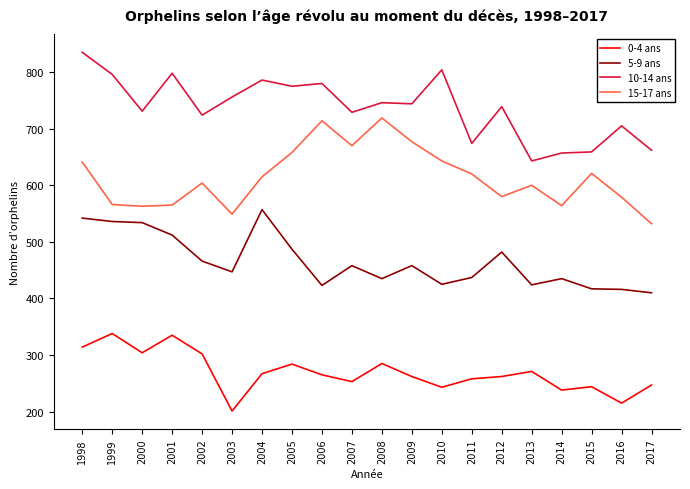

At which category does 10-14 ans reach its first local valley?

2000